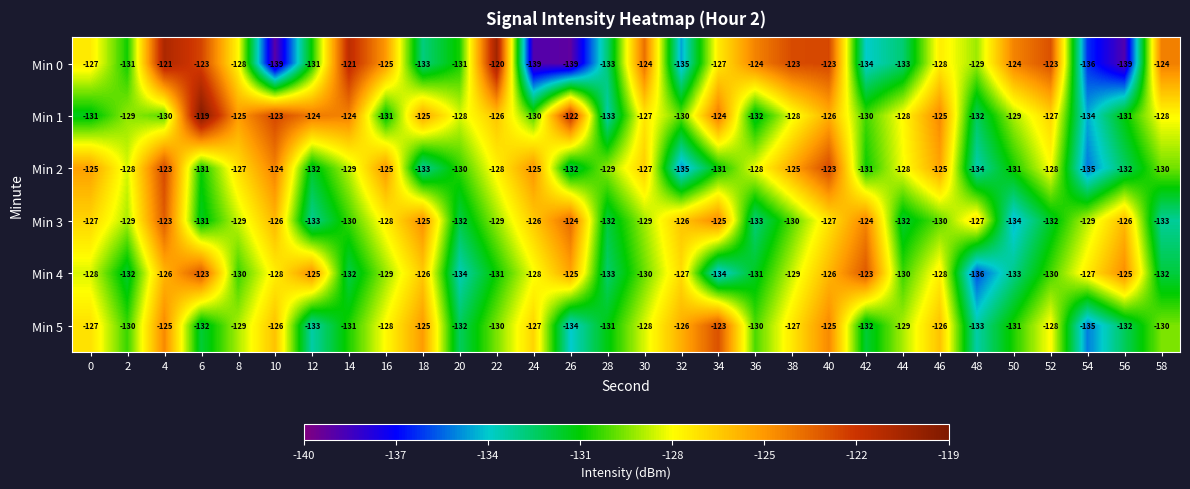

What is the greatest value displayed?

-119